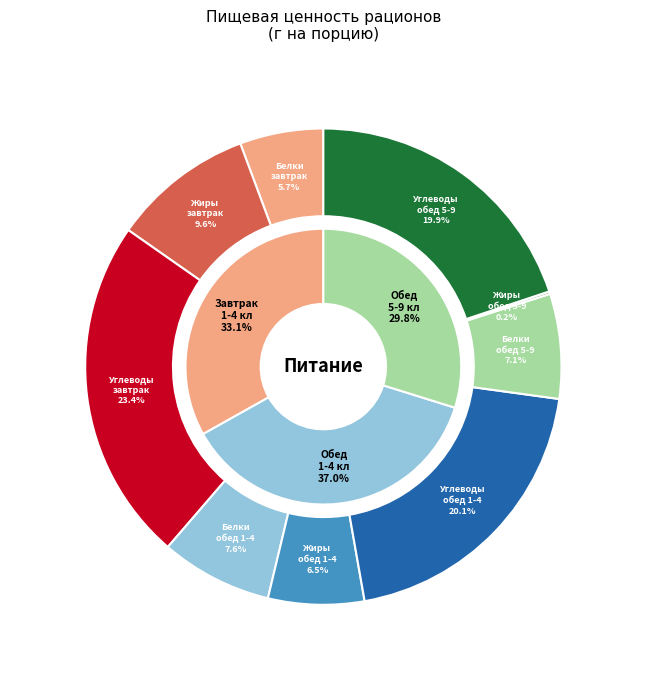

Rank the categories by value from lowest to highest.

Обед (5-9 кл), Завтрак (1-4 кл), Обед (1-4 кл)